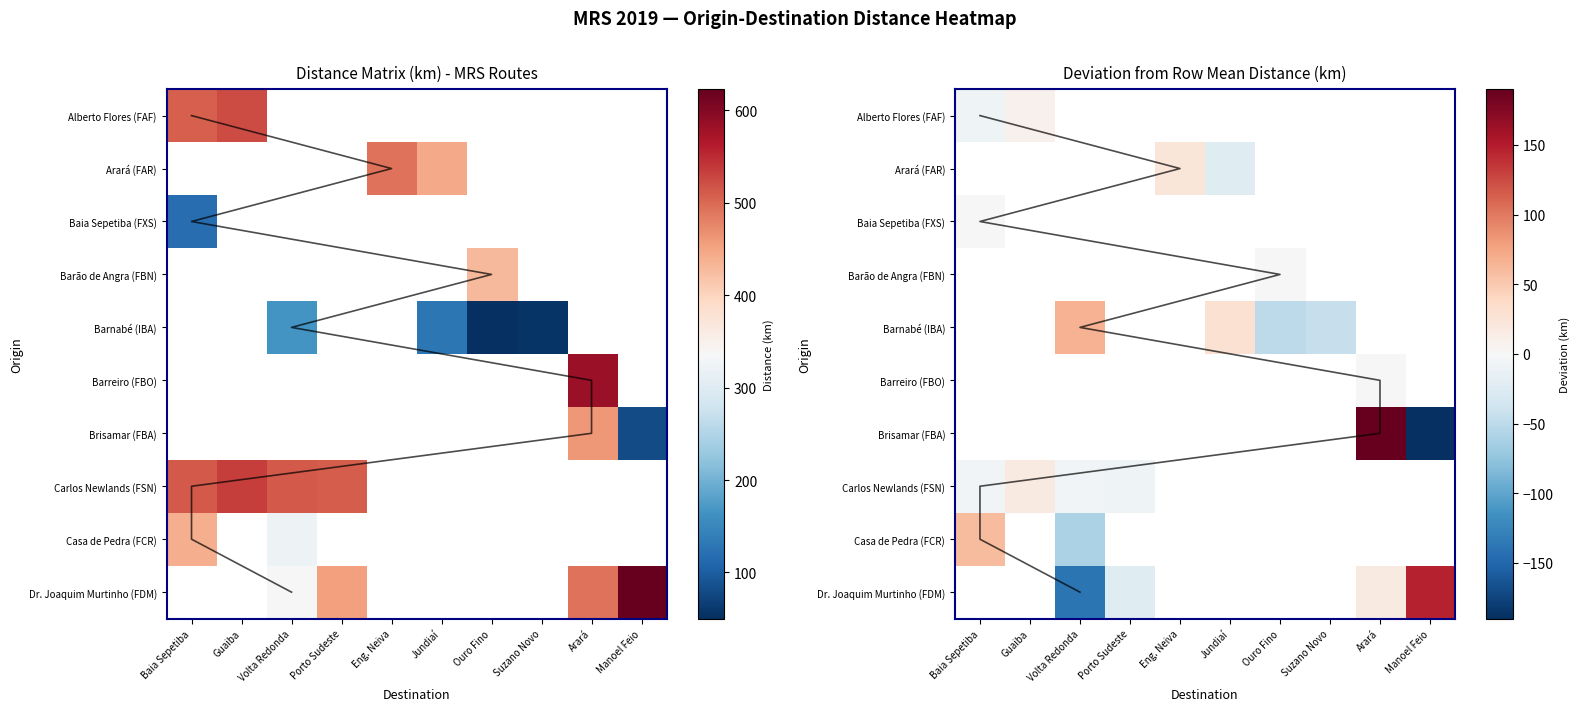

True or false: Dr. Joaquim Murtinho (FDM) has a value of -23.5 at Porto Sudeste.

True